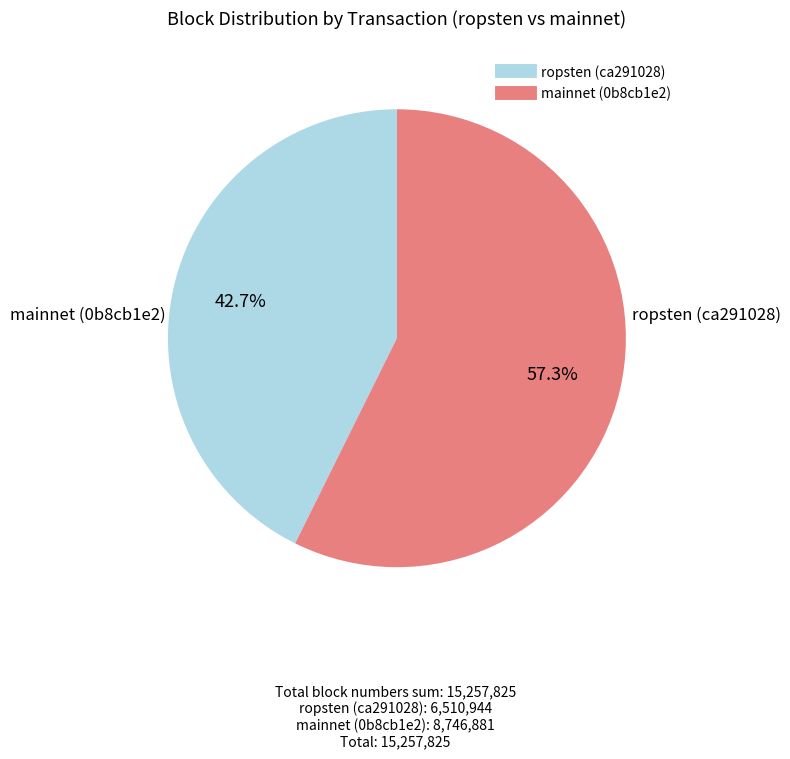

To the nearest percent, what is the average slice percentage?

50%